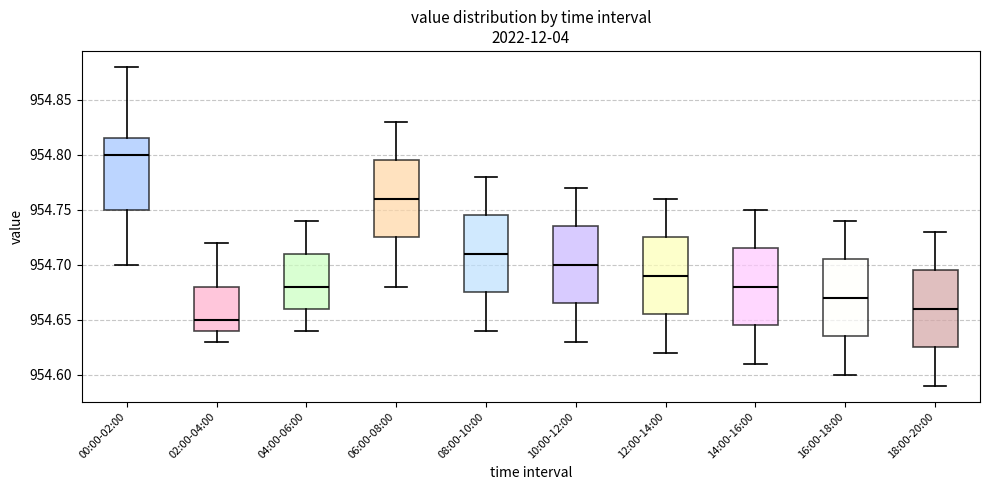

Which box's median line is the highest?

00:00-02:00